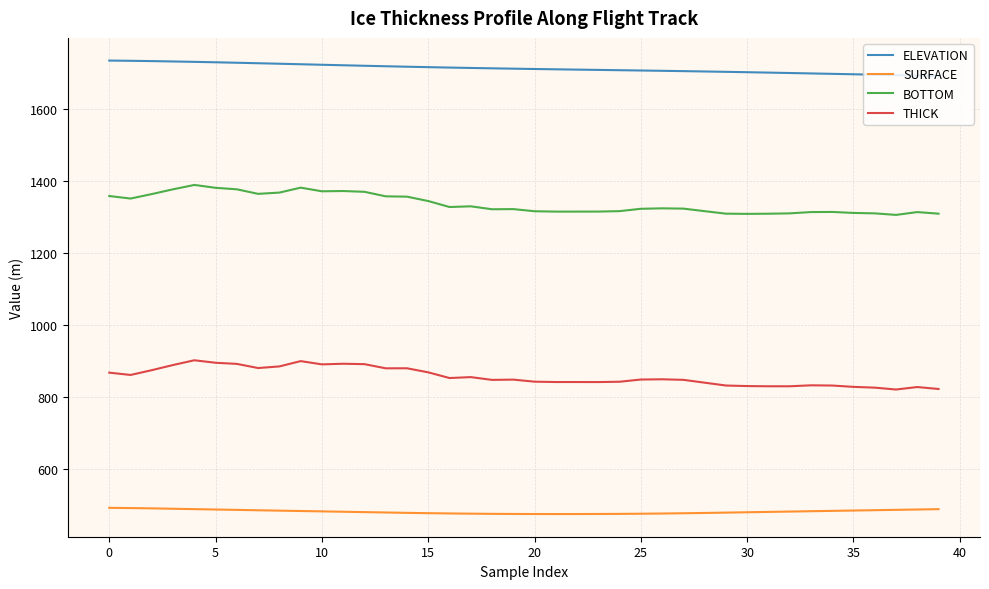

True or false: ELEVATION and SURFACE intersect in this chart.

False